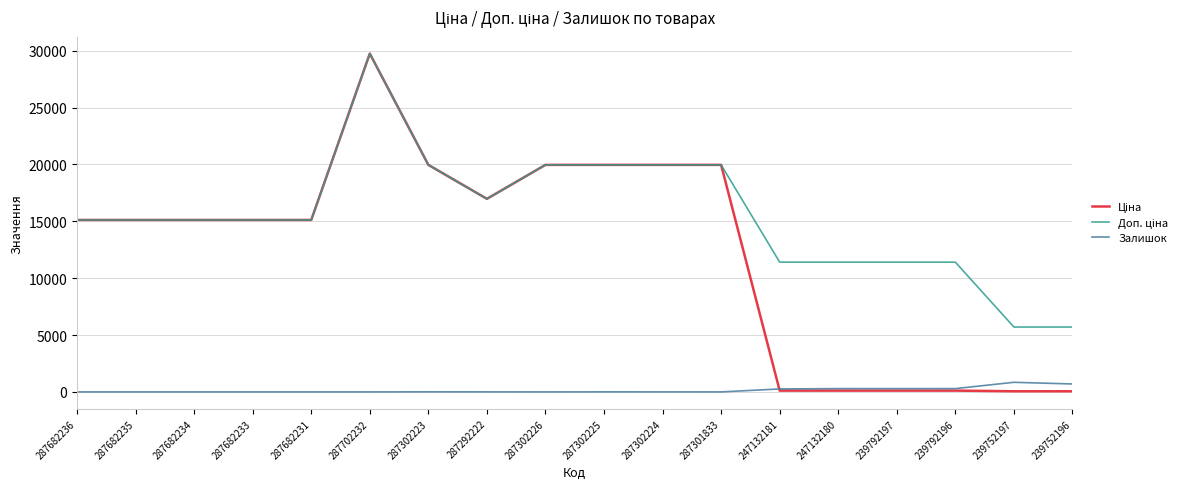

The value of Залишок at 287702232 is 0.0. True or false?

True